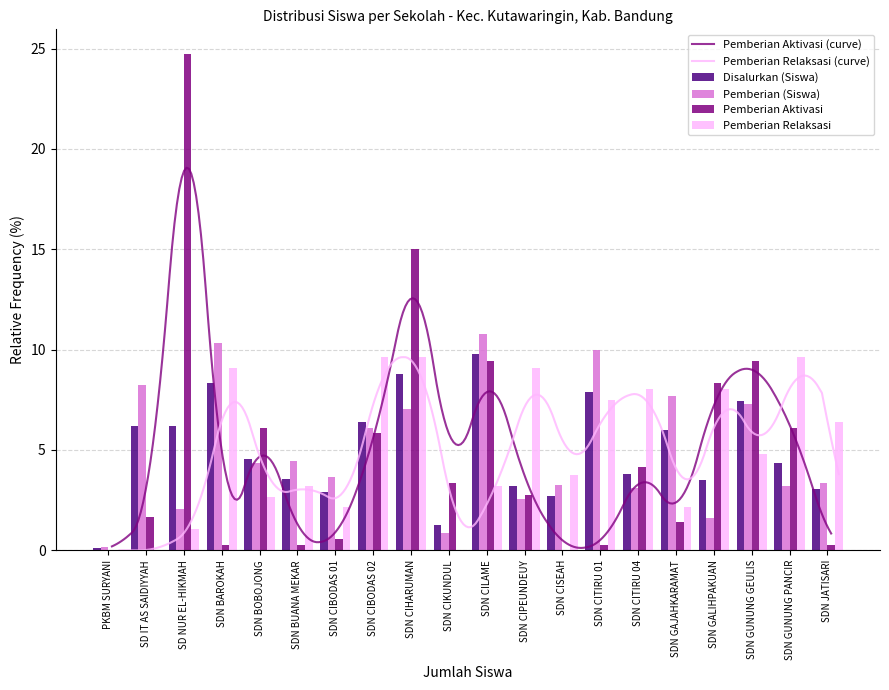

Between SDN CIBODAS 01 and SDN CITIRU 01, which series saw the biggest shift?

Pemberian (Siswa)